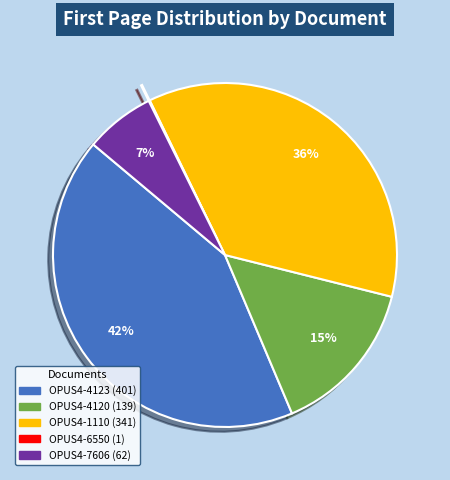

What is the largest slice in the pie chart?

OPUS4-4123